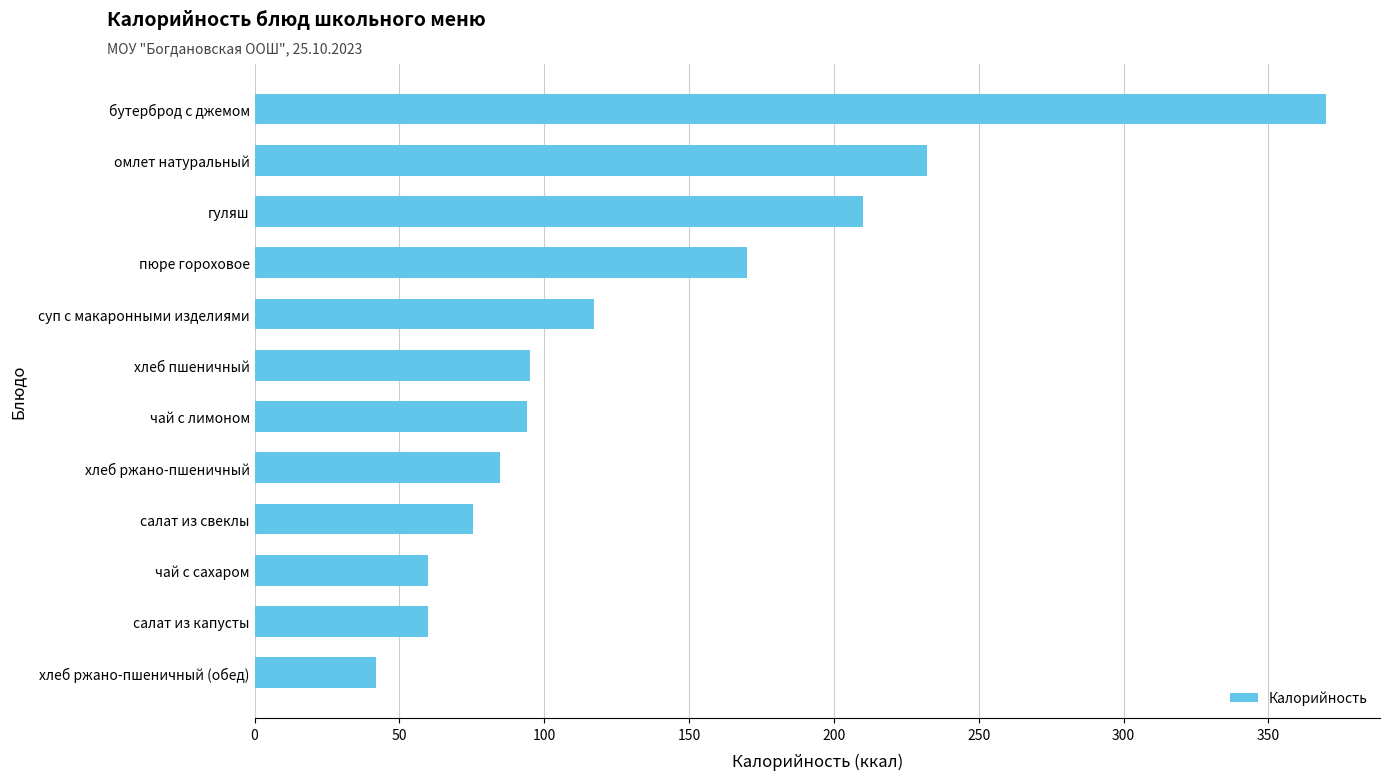

What is the greatest value displayed?

370.0